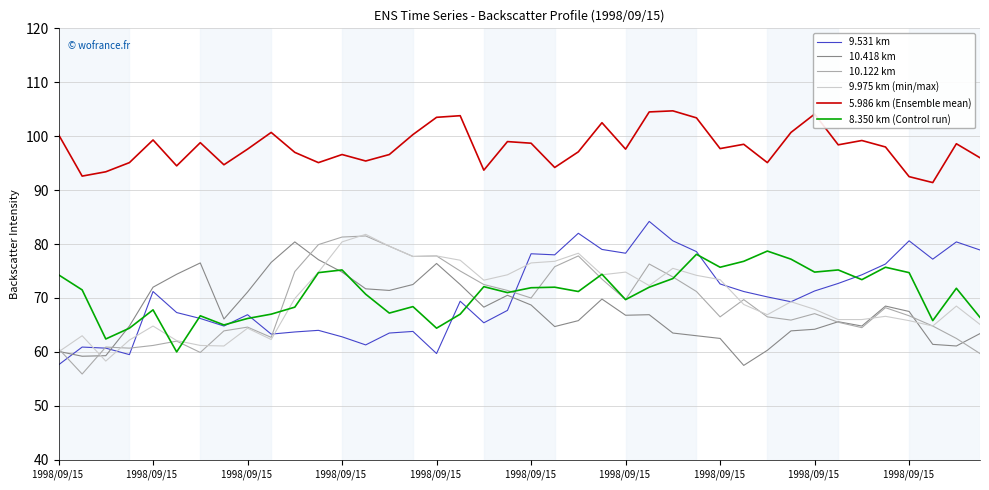

Which series has the largest total across all categories?

5.986 km (Ensemble mean)